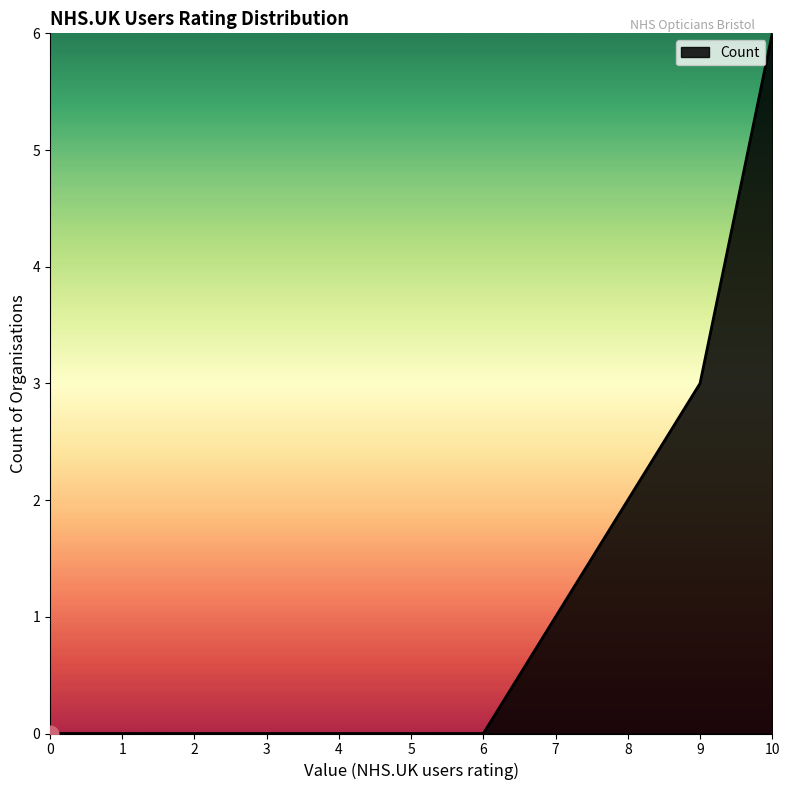

What is the sum of all values?

12